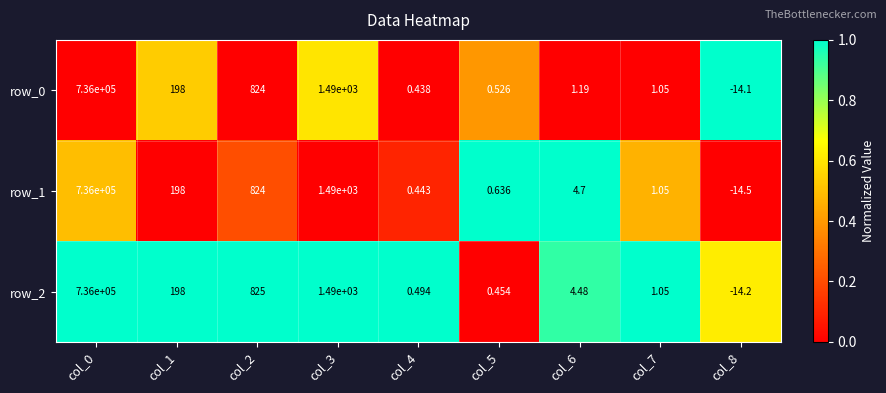

Is the value of row_1 at col_4 greater than the value of row_0 at col_6?

No